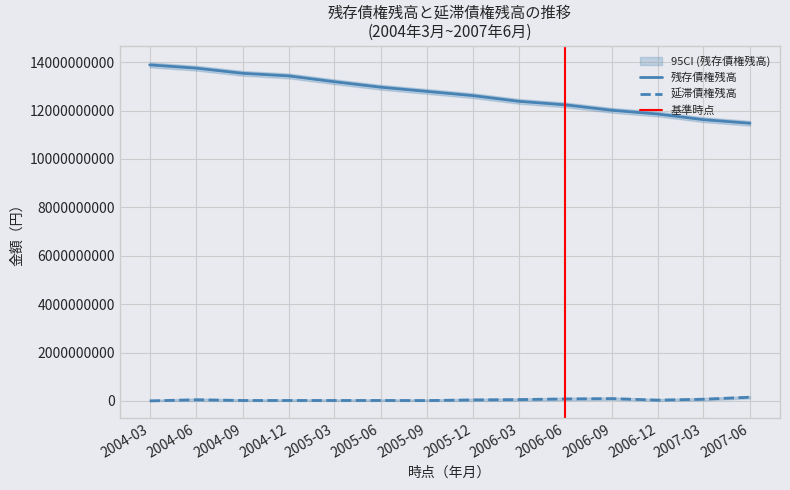

What is the total value across all series at 2004-06?

13799897059